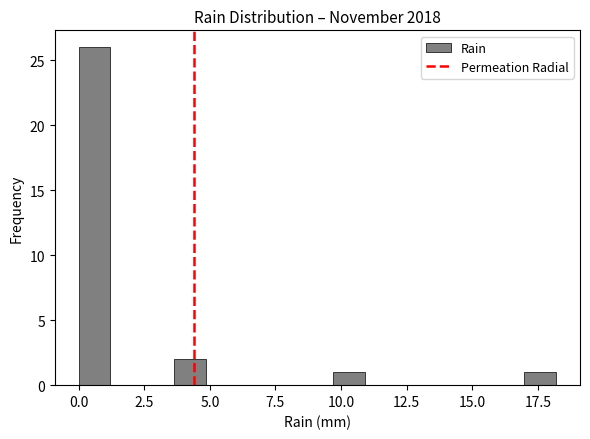

Read against the x-axis, roughly where is the centre of the tallest bar?

0.5